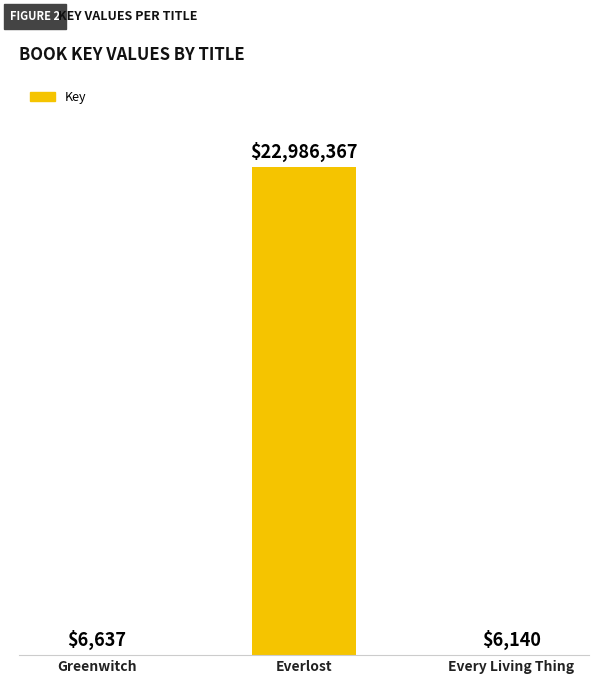

List the labels in order of value, largest first.

Everlost, Greenwitch, Every Living Thing